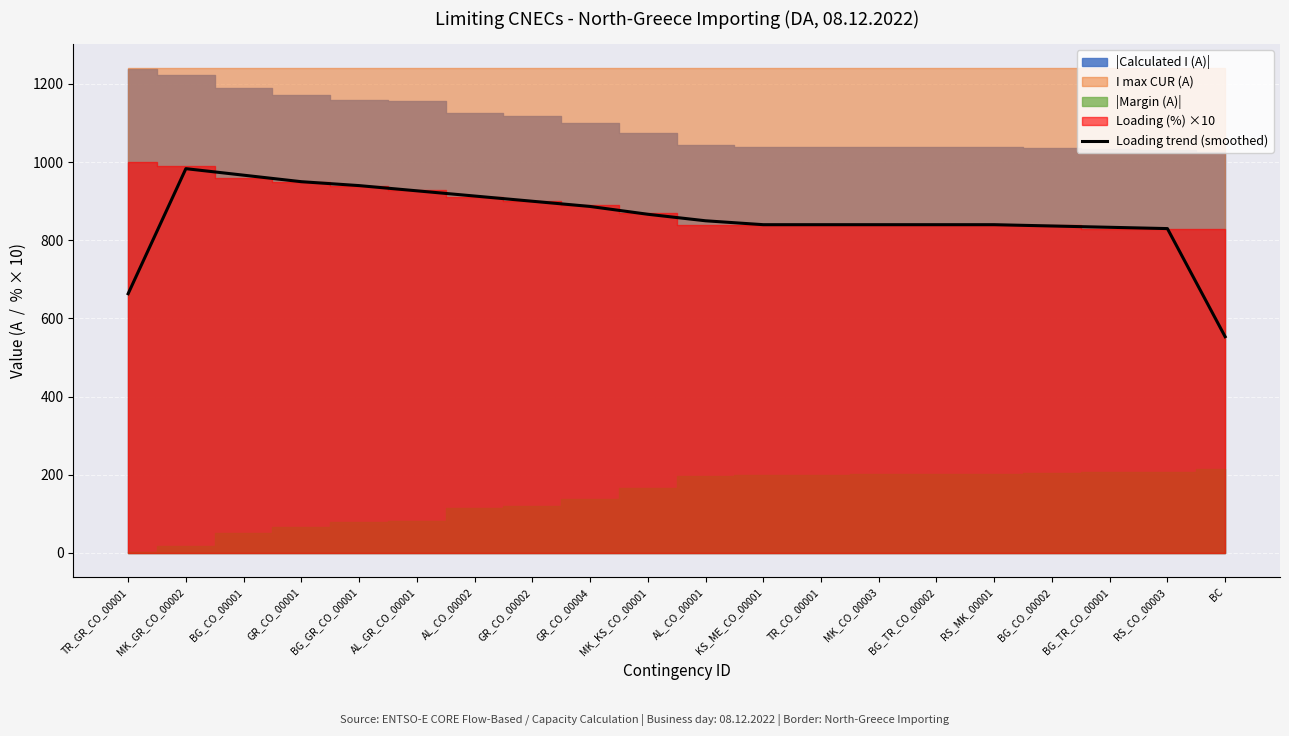

What is the smallest value displayed?

553.3